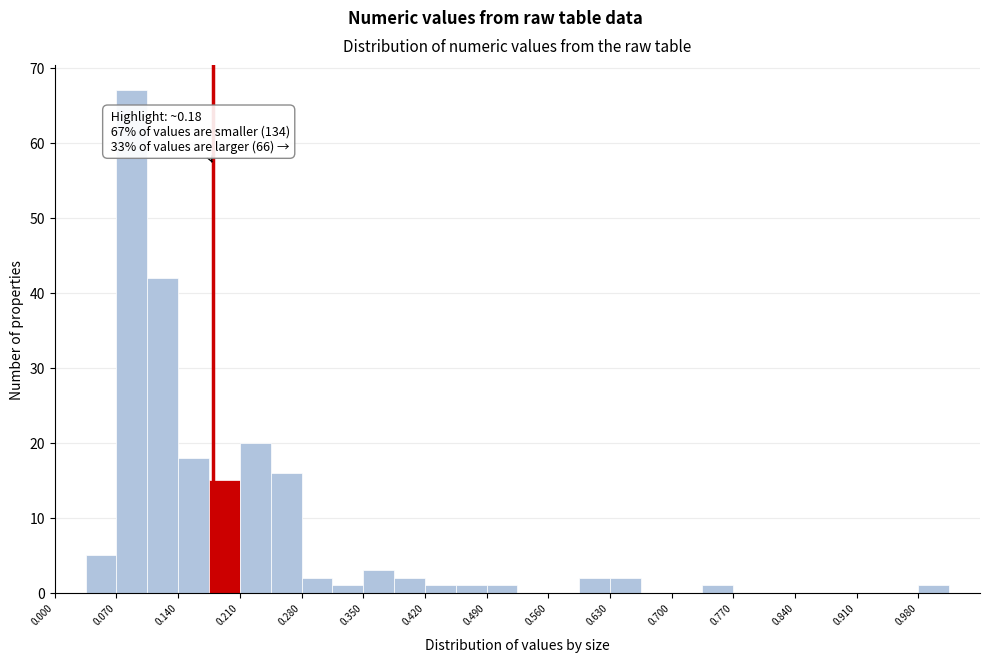

Read against the x-axis, roughly where is the centre of the tallest bar?

0.09